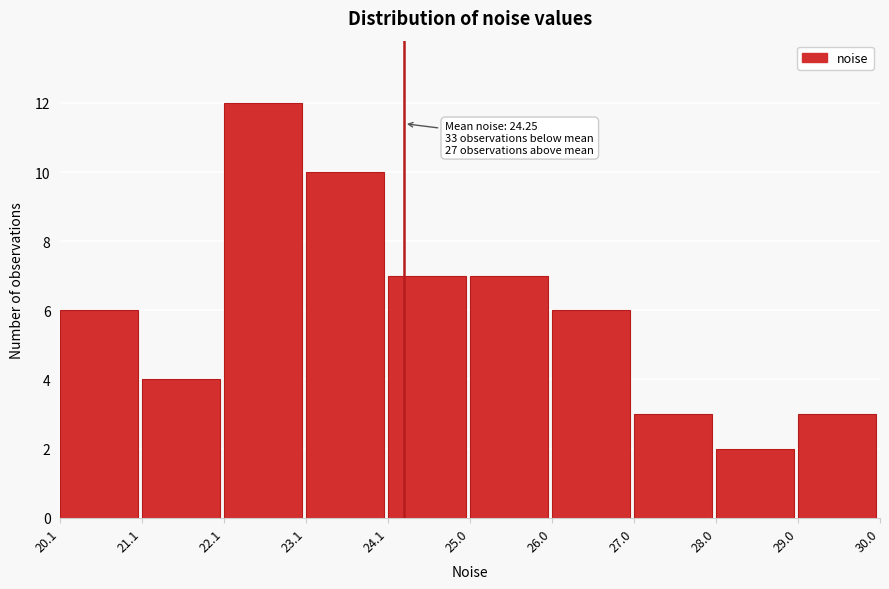

Which range on the x-axis has the tallest bar?

22.1 to 23.1